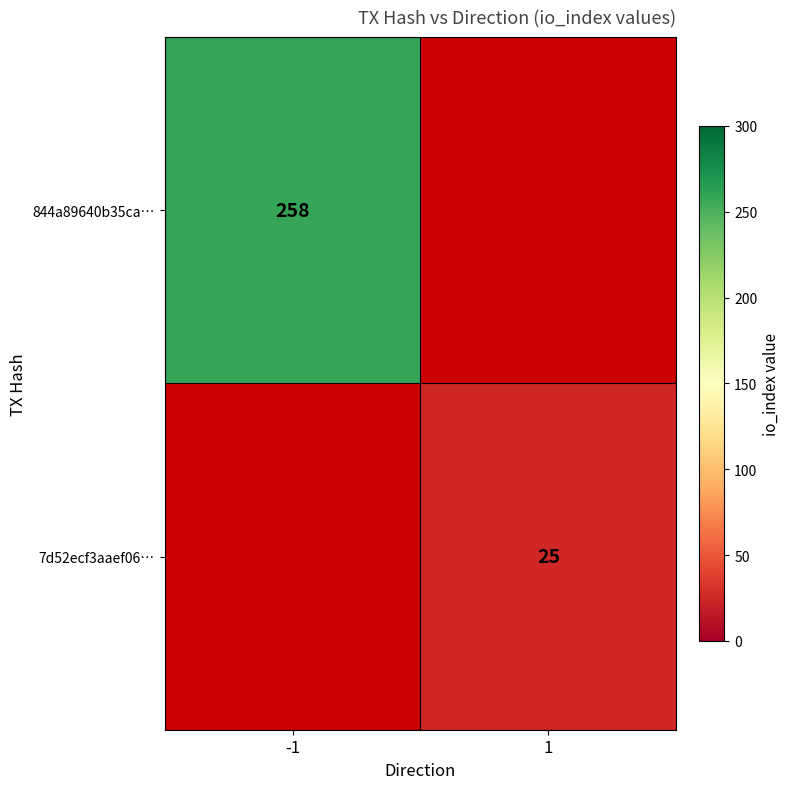

Which has a higher value, 1 or -1?

-1